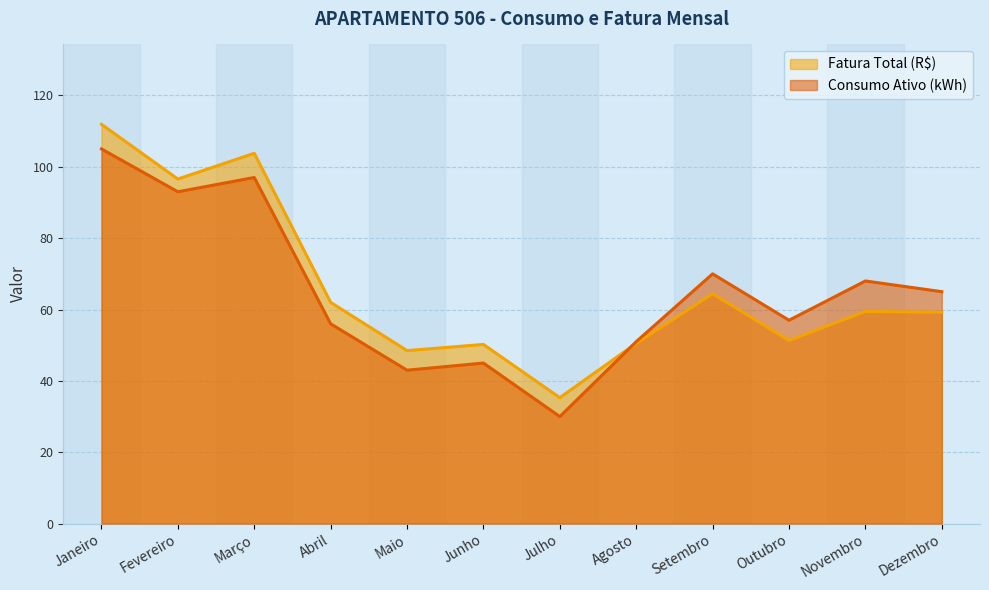

Which series ends up on top after the final intersection of Consumo Ativo (kWh) and Fatura Total (R$)?

Consumo Ativo (kWh)